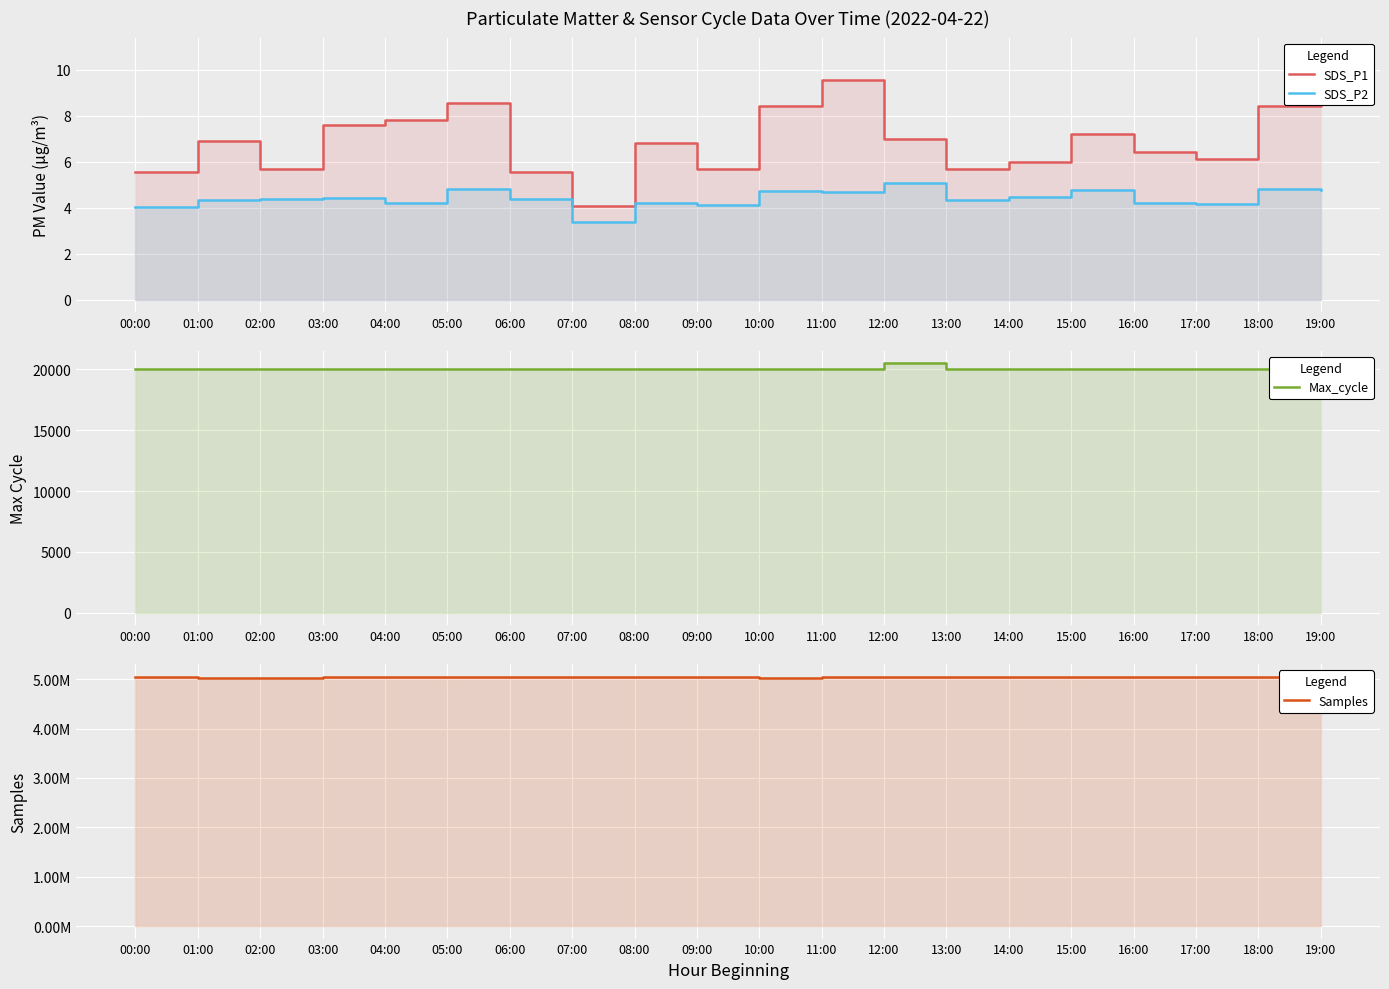

The Max_cycle series shows 20021.0 at 07:00. True or false?

True